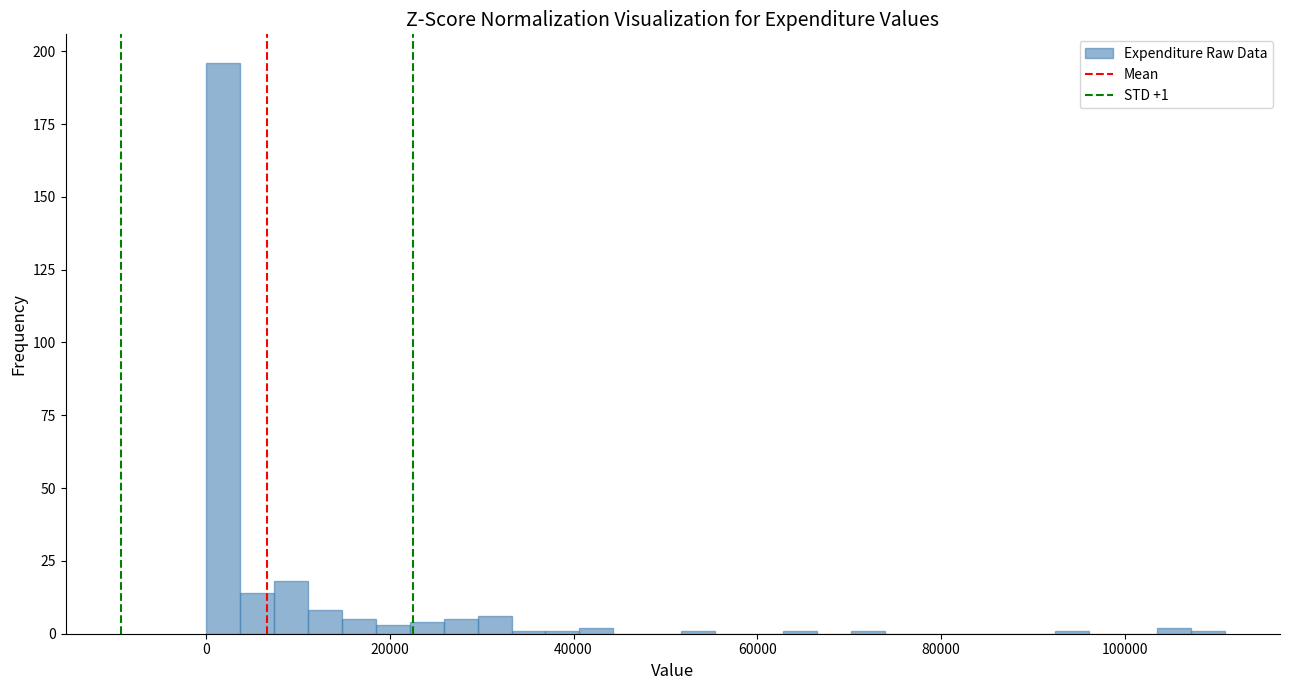

Read against the x-axis, roughly where is the centre of the tallest bar?

2000